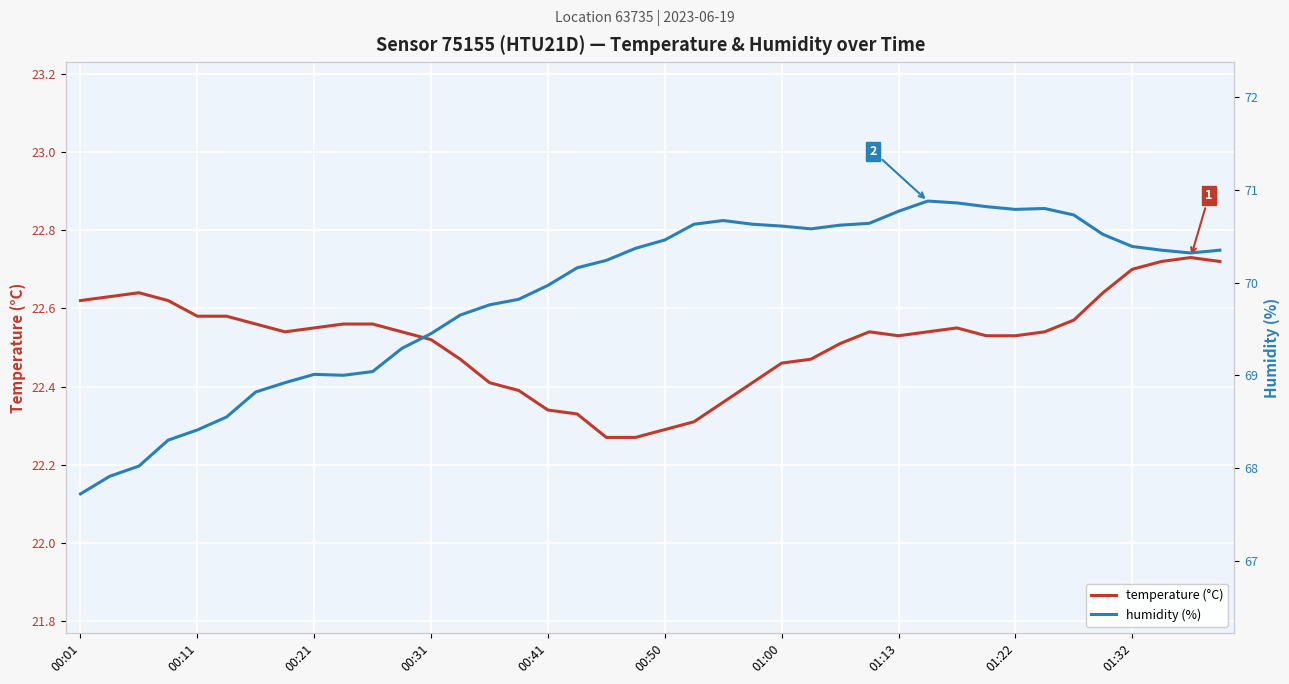

True or false: temperature and humidity intersect in this chart.

False